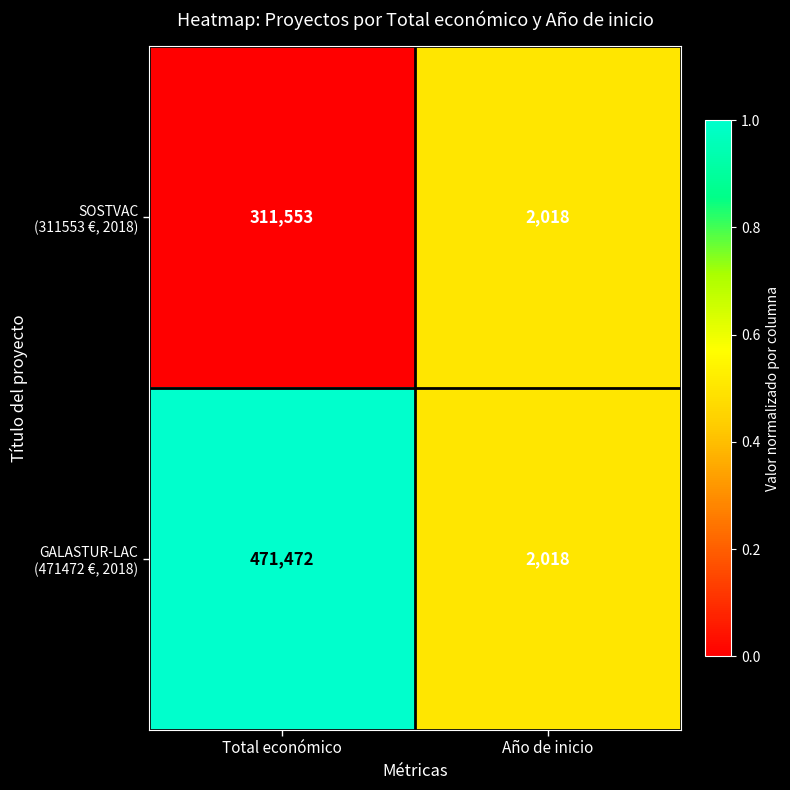

What is the total value across all series at Total económico?

783025